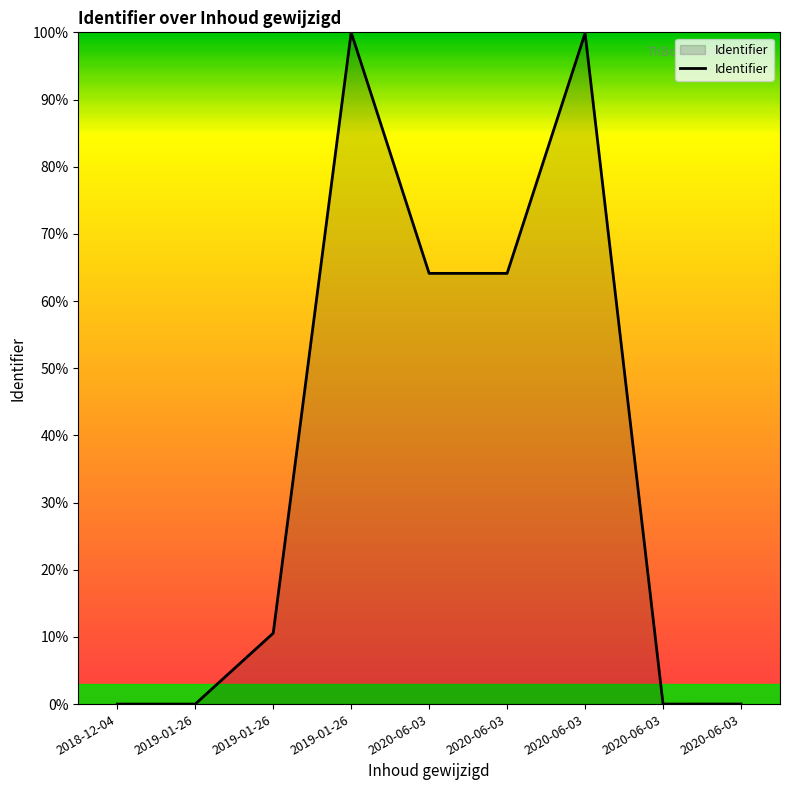

What is the label of the 1st point from the left?

2018-12-04